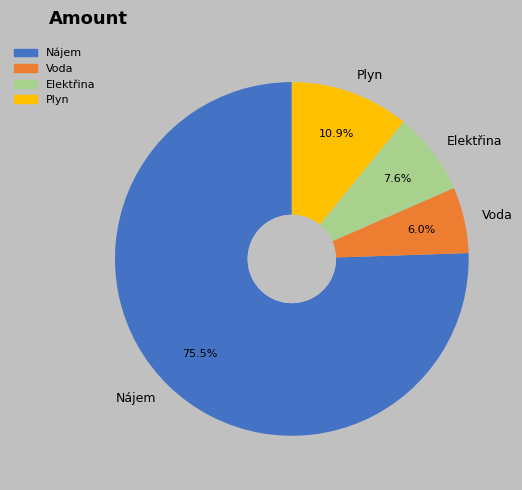

How many slices are in this pie chart?

4